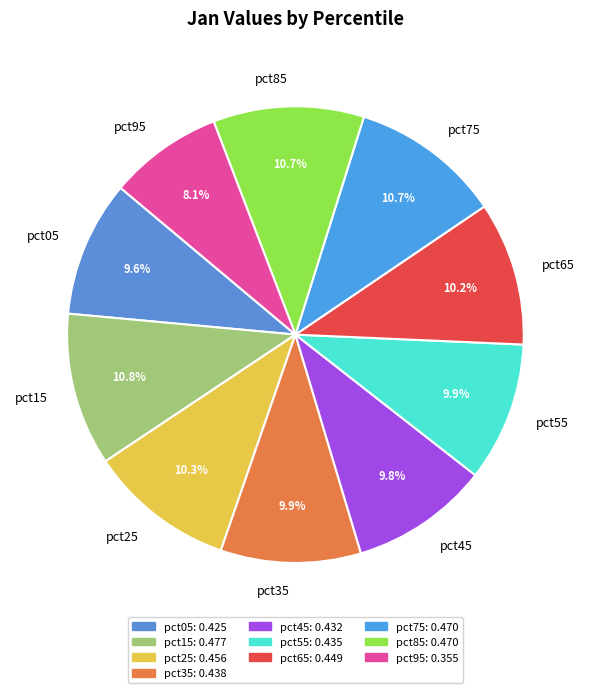

Which category has the smallest portion of the pie?

pct95